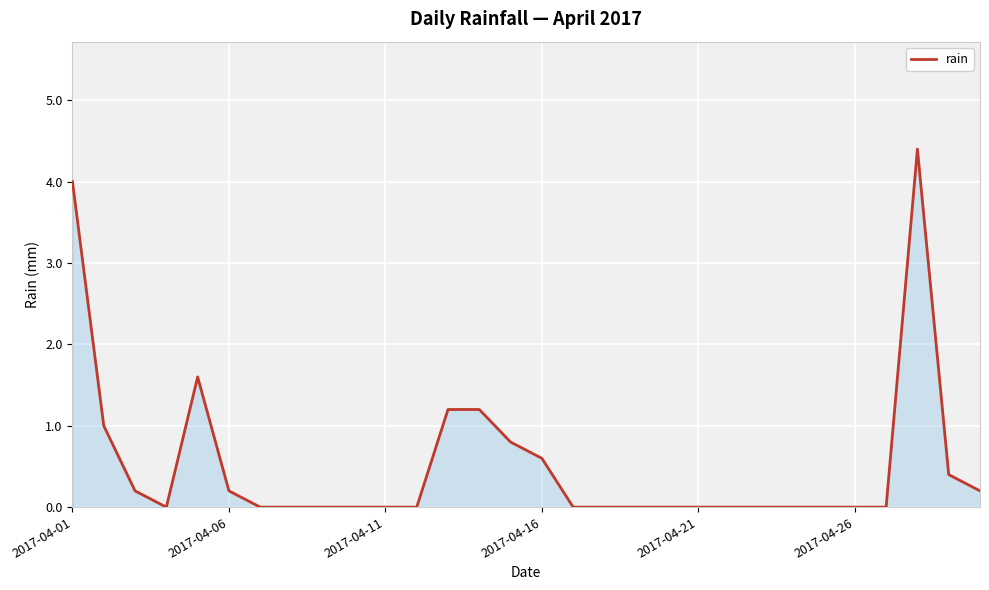

What is the difference between the maximum and minimum values?

4.4